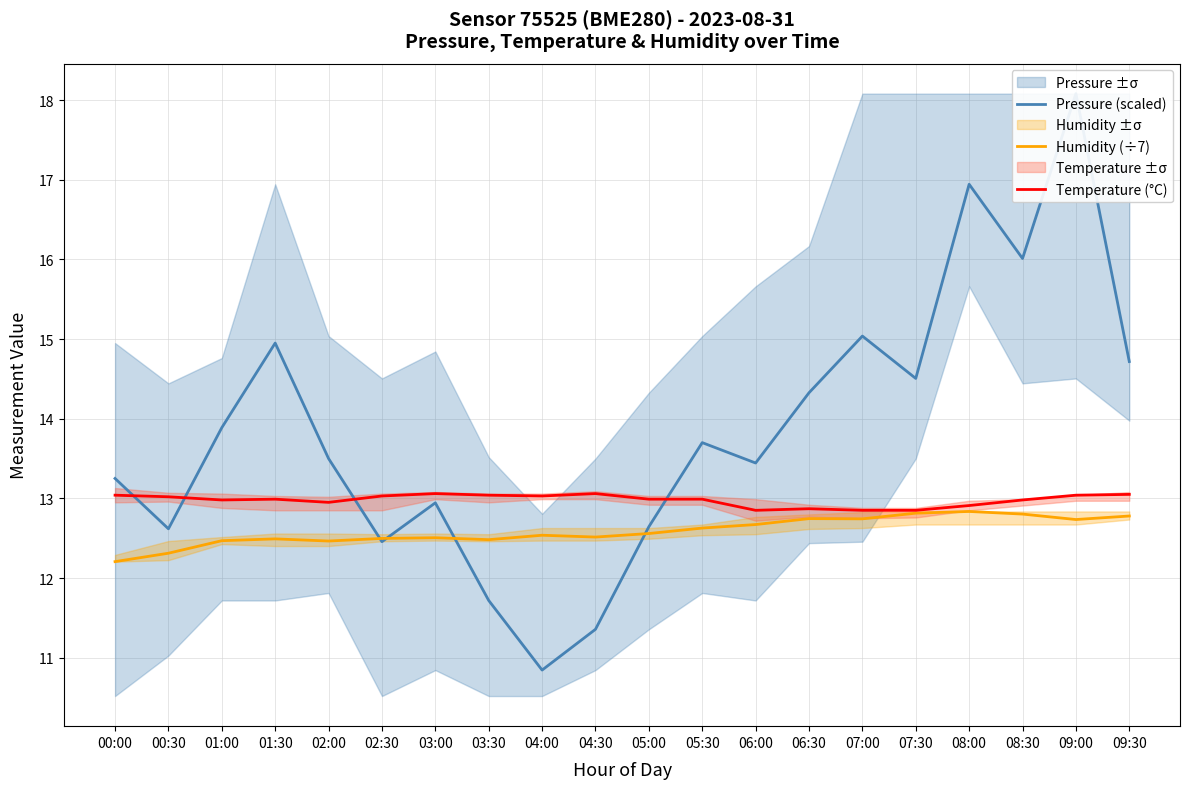

True or false: Humidity (÷7) and Temperature (°C) intersect in this chart.

False